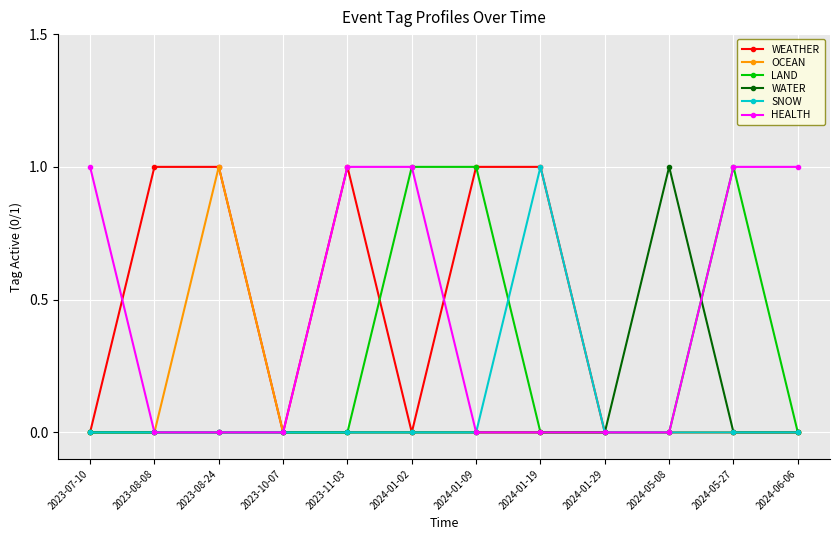

Is the value of HEALTH at 2024-01-19 greater than the value of LAND at 2024-05-27?

No